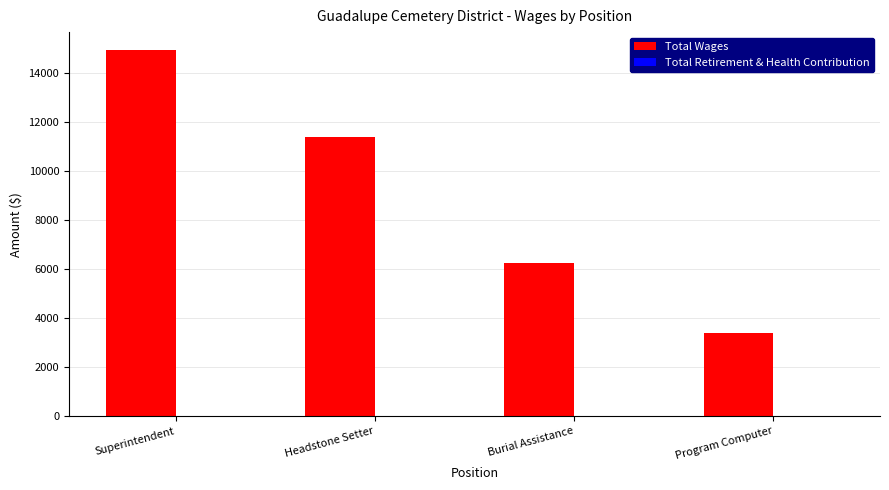

What is the ratio of the value at Burial Assistance to the value at Headstone Setter?

0.6